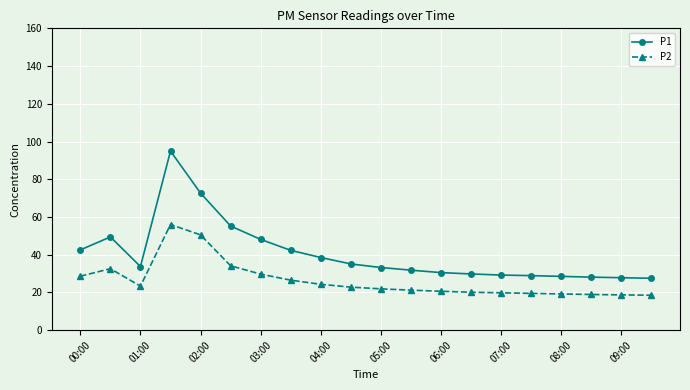

List the series in order of their peak value, highest first.

P1, P2